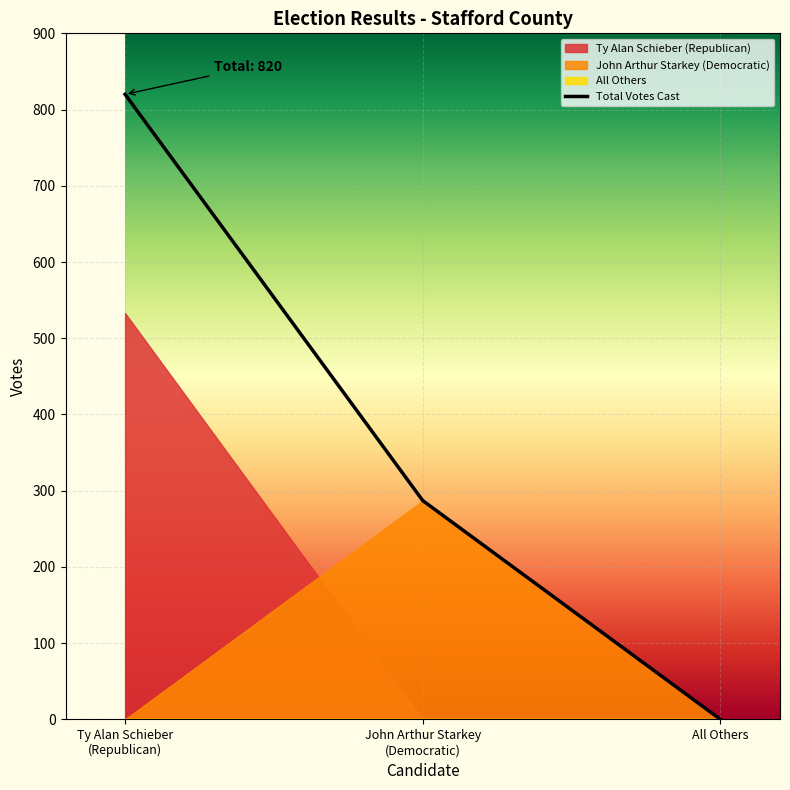

The value of Total Votes Cast at All Others is 547. True or false?

False